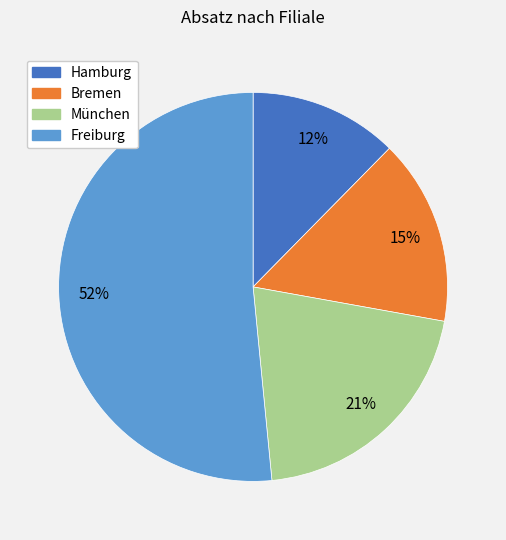

Which has a higher value, München or Bremen?

München